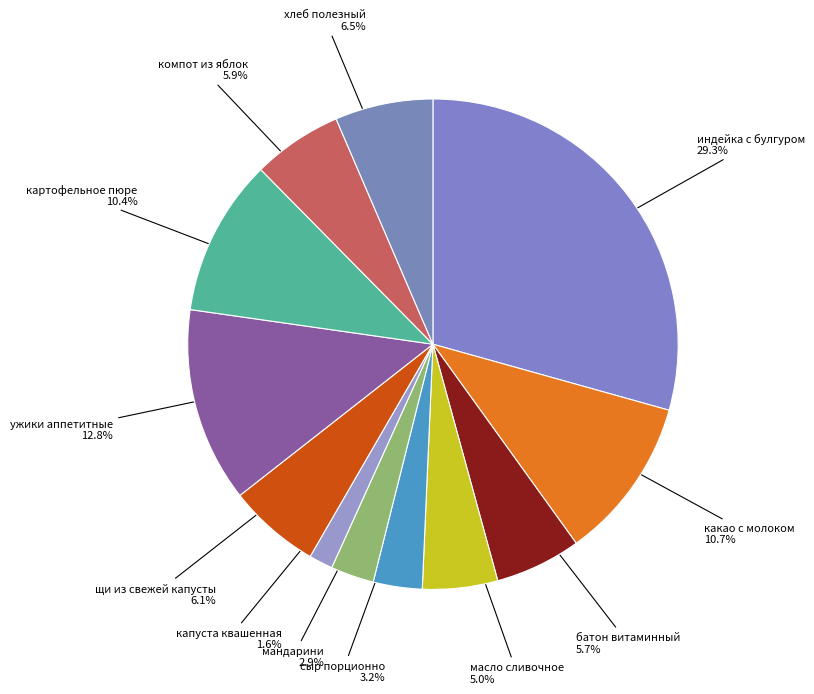

To the nearest percent, what percentage of the pie is масло сливочное?

5%